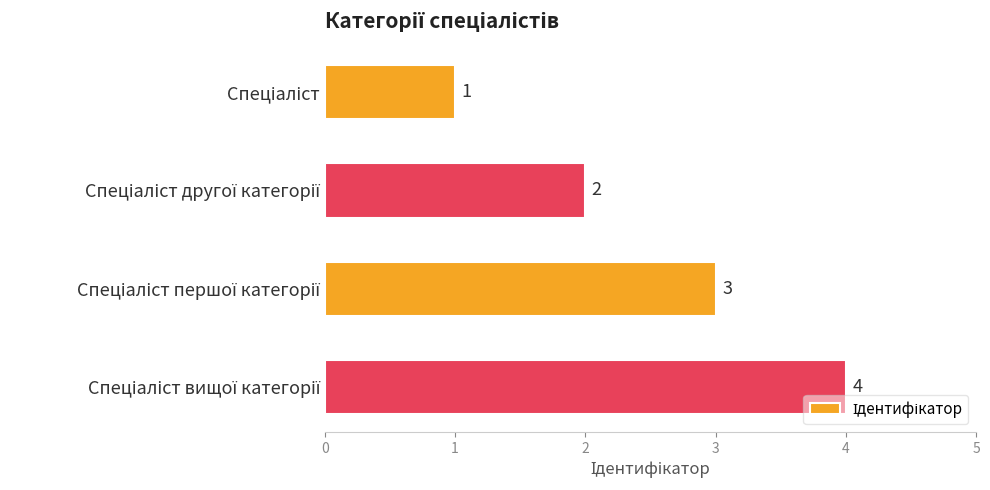

Count the values in the range 2 to 4.

3